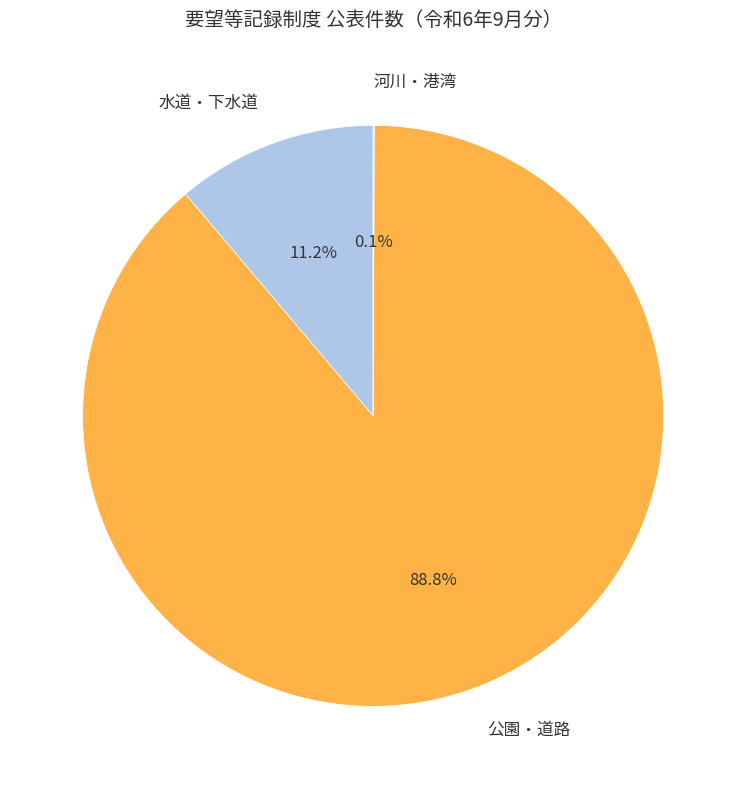

Is there any slice that represents more than half of the pie?

Yes